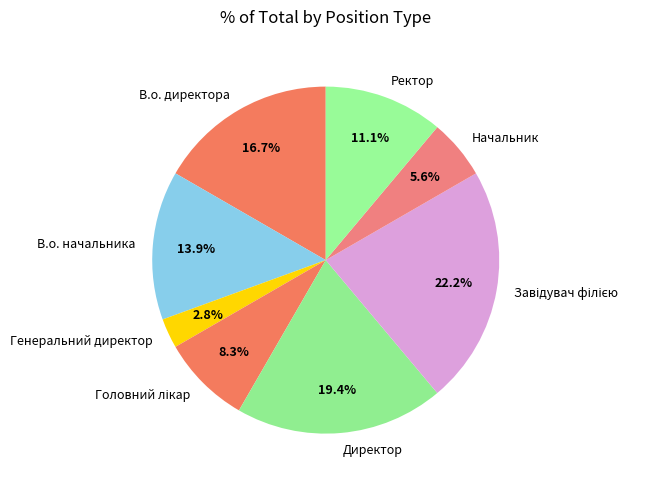

Is it true that Ректор is 1% of the pie?

False